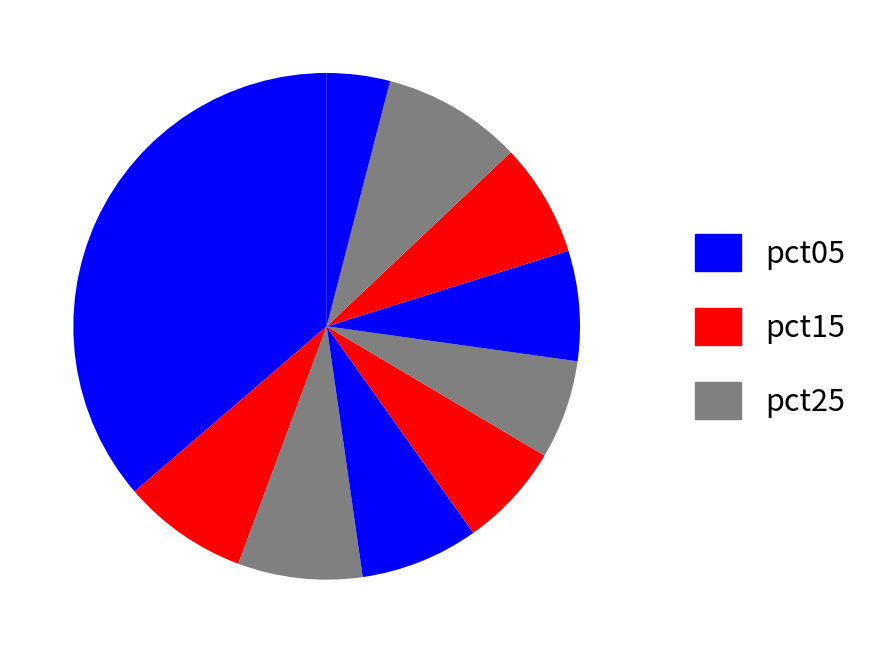

To the nearest percent, what is the average slice percentage?

10%